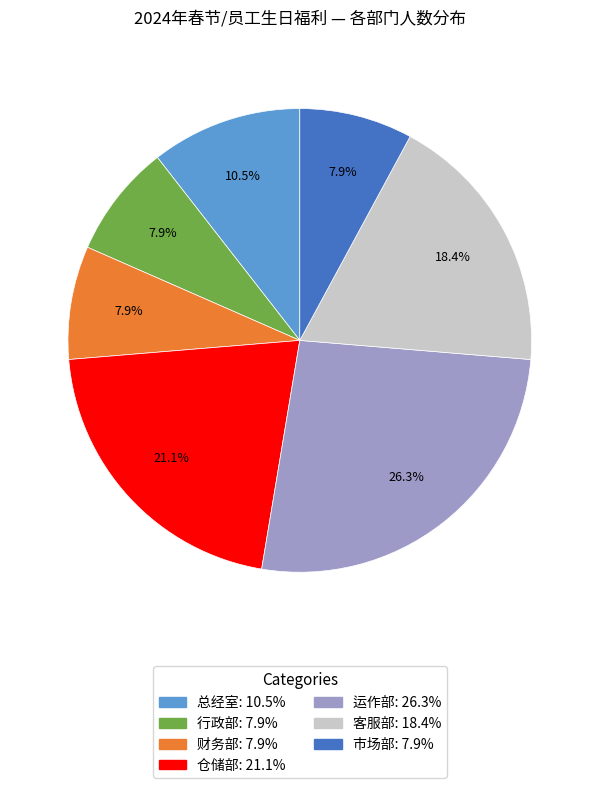

Which slice is the largest?

运作部